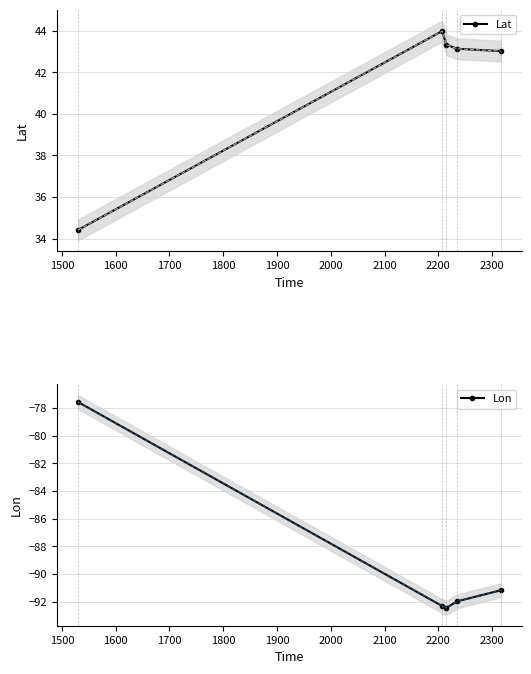

What is the highest value of the Lat series?

44.0